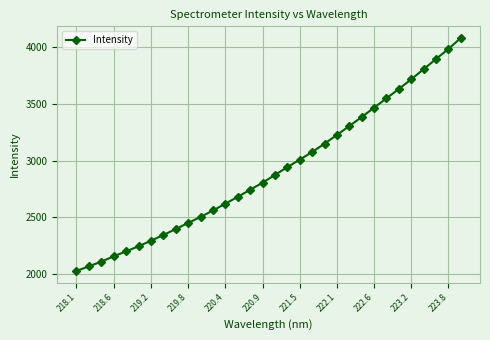

What is the difference between the second highest and second lowest values?

1918.2